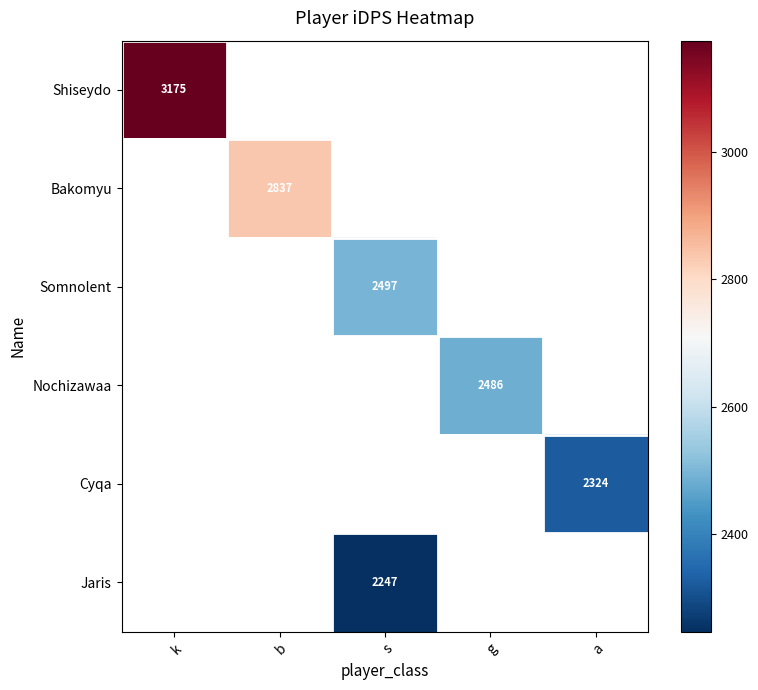

Rank the series by their maximum value, from highest to lowest.

Shiseydo, Bakomyu, Somnolent, Nochizawaa, Cyqa, Jaris